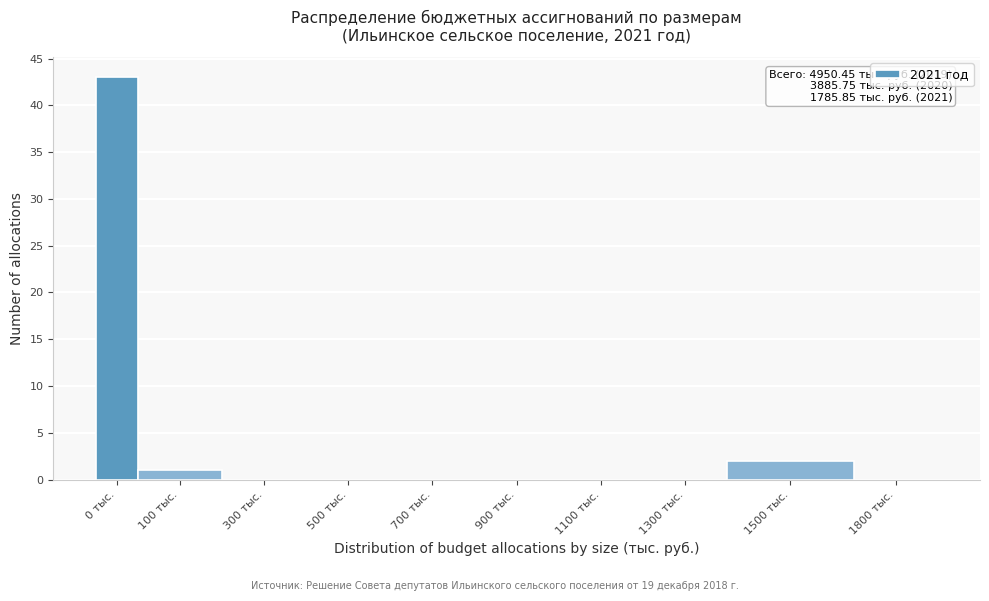

Reading left to right, list all the values displayed in this chart.

0 тыс.=43	100 тыс.=1	300 тыс.=0	500 тыс.=0	700 тыс.=0	900 тыс.=0	1100 тыс.=0	1300 тыс.=0	1500 тыс.=2	1800 тыс.=0